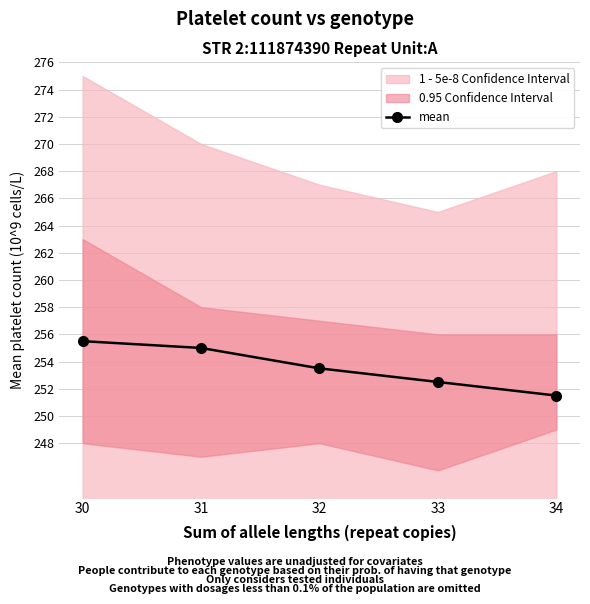

What is the change in value from 31 to 32?

-1.5